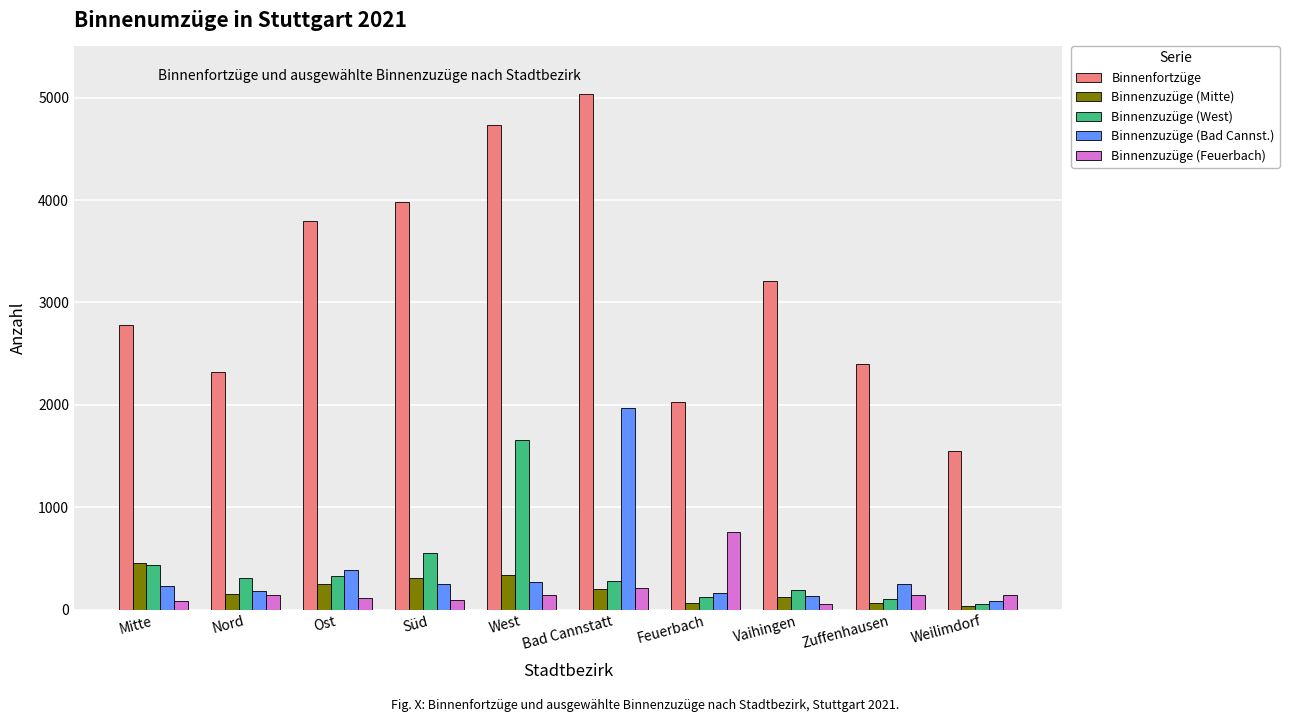

Which series has the largest total across all categories?

Binnenfortzüge